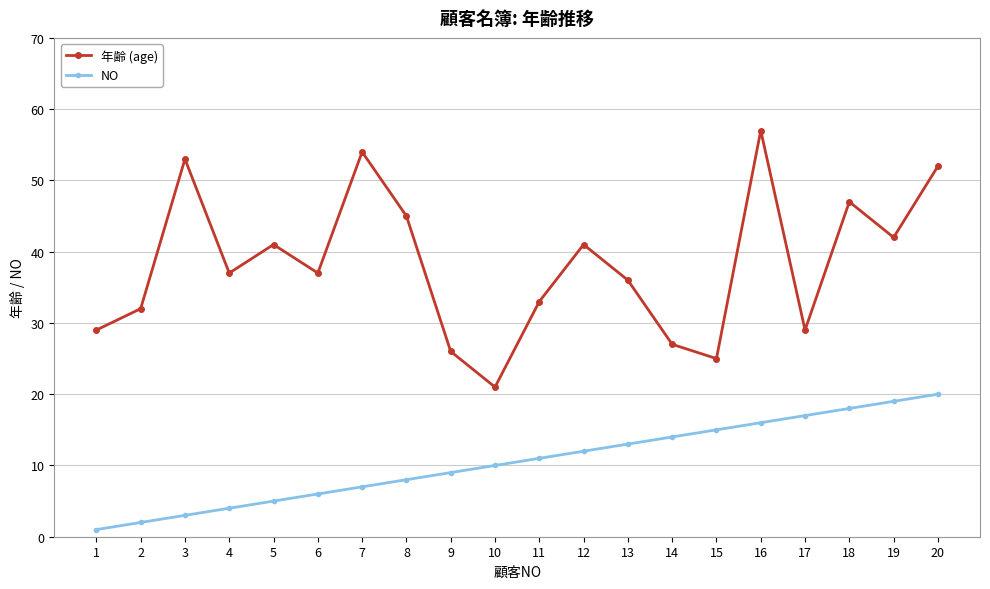

True or false: NO and 年齢 (age) cross at least once.

False